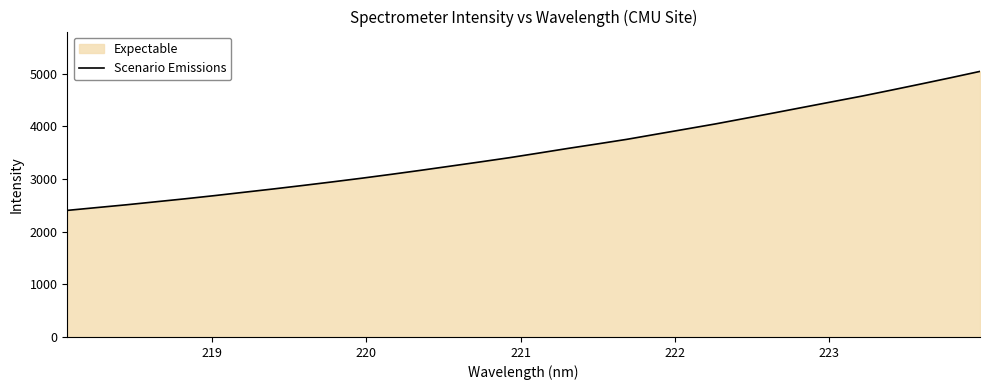

What is the smallest value displayed?

2402.9